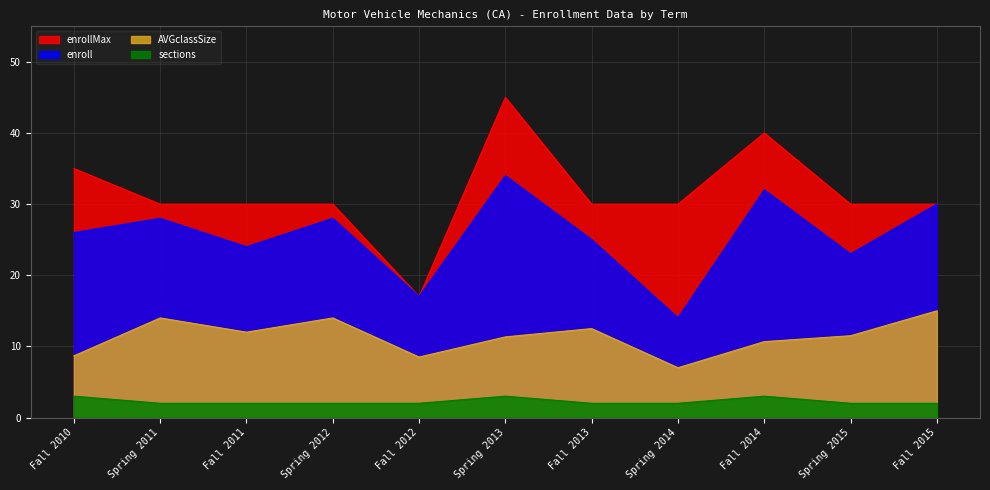

Reading left to right, what are all the values shown in this chart?

enrollMax: Fall 2010=35.0	Spring 2011=30.0	Fall 2011=30.0	Spring 2012=30.0	Fall 2012=17.0	Spring 2013=45.0	Fall 2013=30.0	Spring 2014=30.0	Fall 2014=40.0	Spring 2015=30.0	Fall 2015=30.0
enroll: Fall 2010=26.0	Spring 2011=28.0	Fall 2011=24.0	Spring 2012=28.0	Fall 2012=17.0	Spring 2013=34.0	Fall 2013=25.0	Spring 2014=14.0	Fall 2014=32.0	Spring 2015=23.0	Fall 2015=30.0
AVGclassSize: Fall 2010=8.7	Spring 2011=14.0	Fall 2011=12.0	Spring 2012=14.0	Fall 2012=8.5	Spring 2013=11.3	Fall 2013=12.5	Spring 2014=7.0	Fall 2014=10.7	Spring 2015=11.5	Fall 2015=15.0
sections: Fall 2010=3.0	Spring 2011=2.0	Fall 2011=2.0	Spring 2012=2.0	Fall 2012=2.0	Spring 2013=3.0	Fall 2013=2.0	Spring 2014=2.0	Fall 2014=3.0	Spring 2015=2.0	Fall 2015=2.0